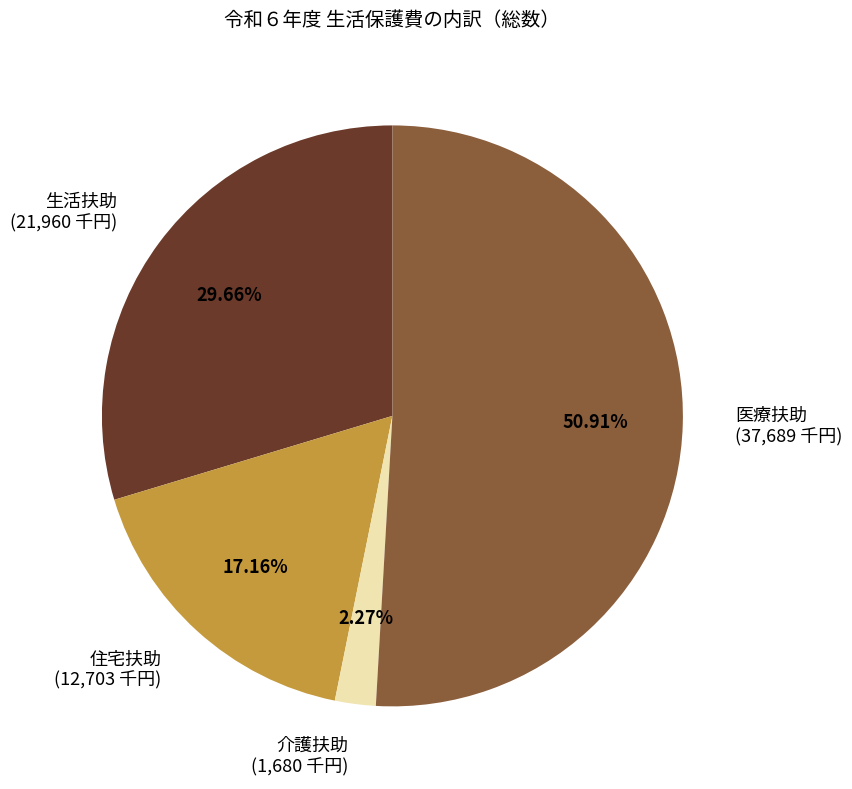

Does 医療扶助 represent more than half of the total?

Yes